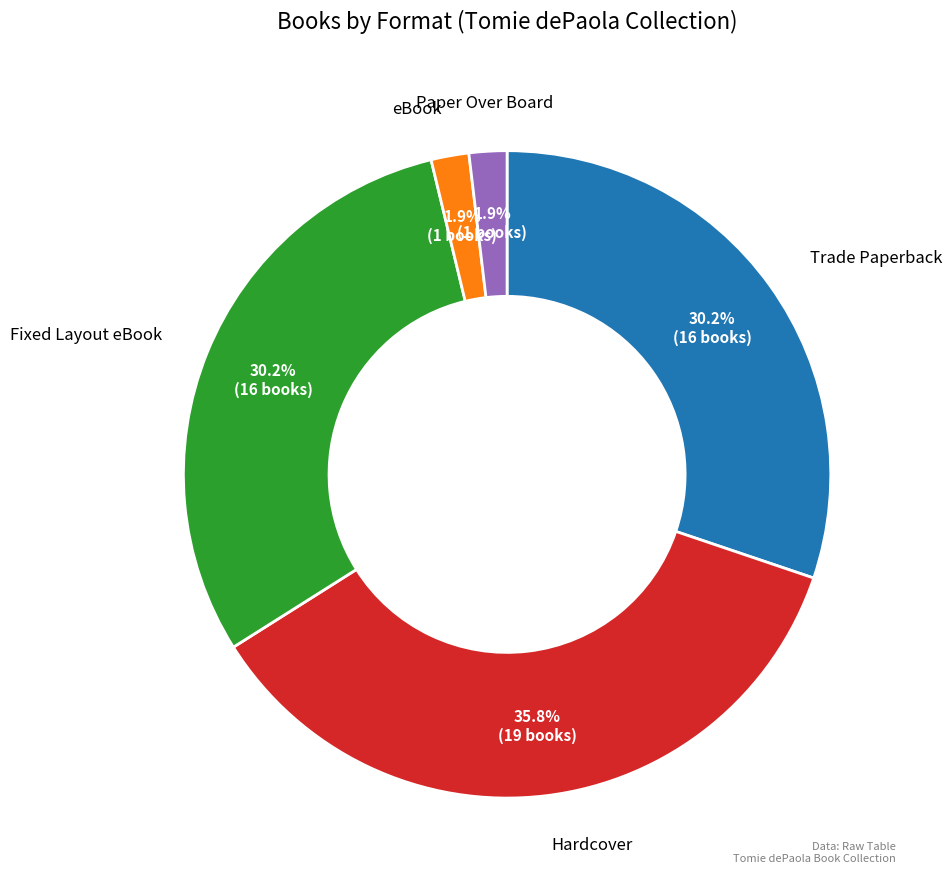

Does Trade Paperback account for over 50% of the chart?

No